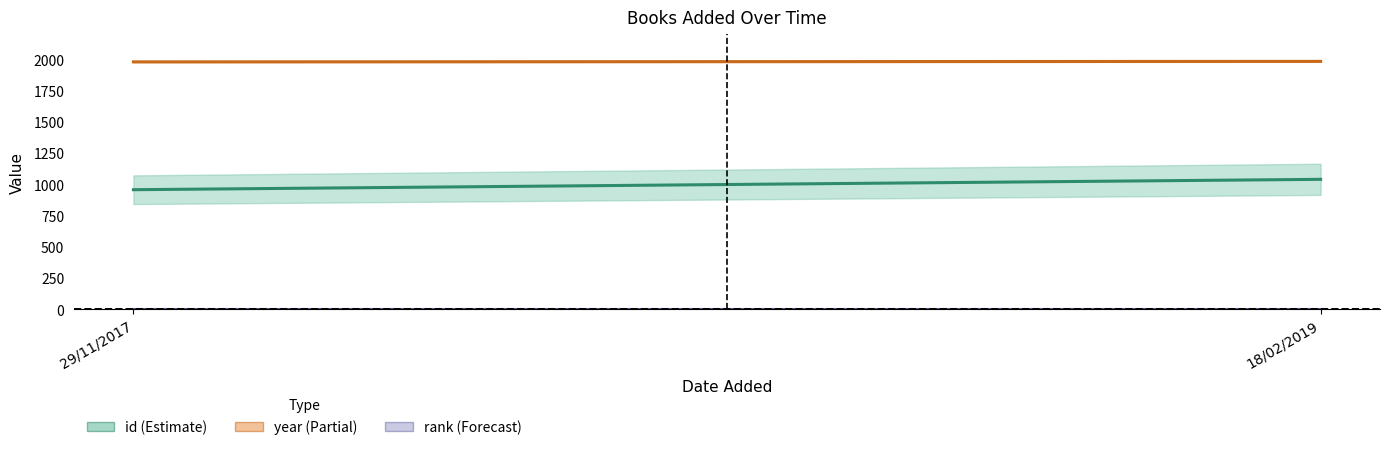

Reading right to left, transcribe all the data shown in this chart.

id: 18/02/2019=1040	29/11/2017=957
year: 18/02/2019=1984	29/11/2017=1980
rank: 18/02/2019=1	29/11/2017=1